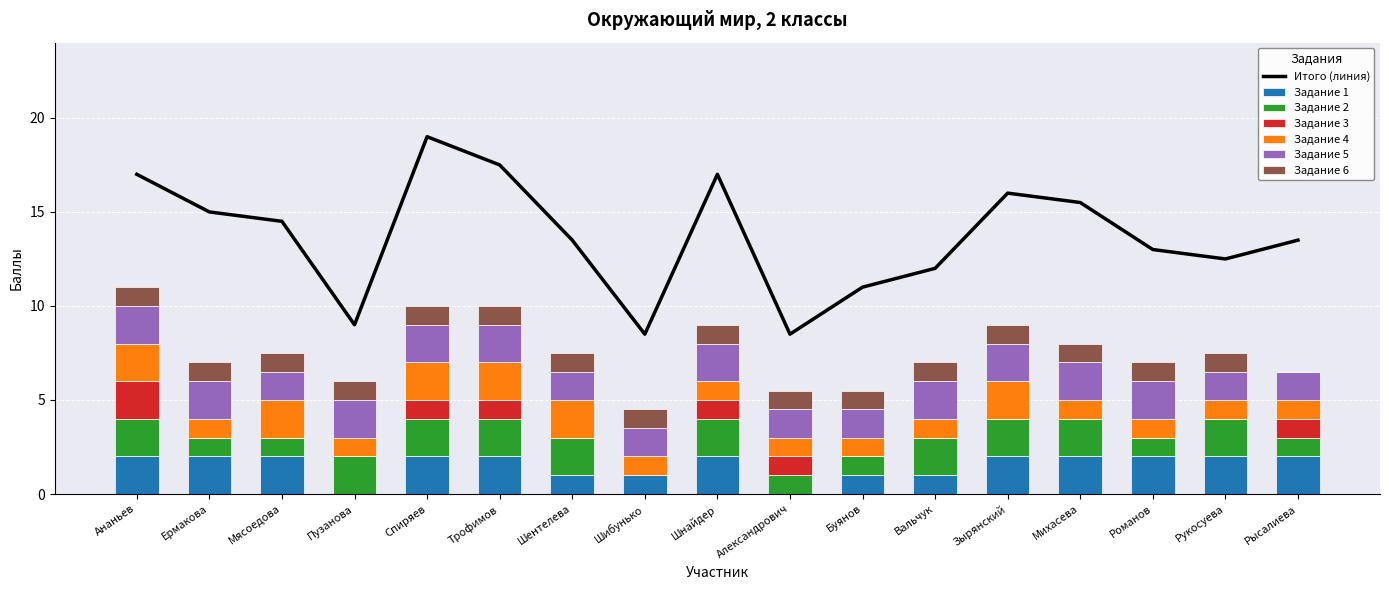

What is the sum of all Задание 6 values?

16.0